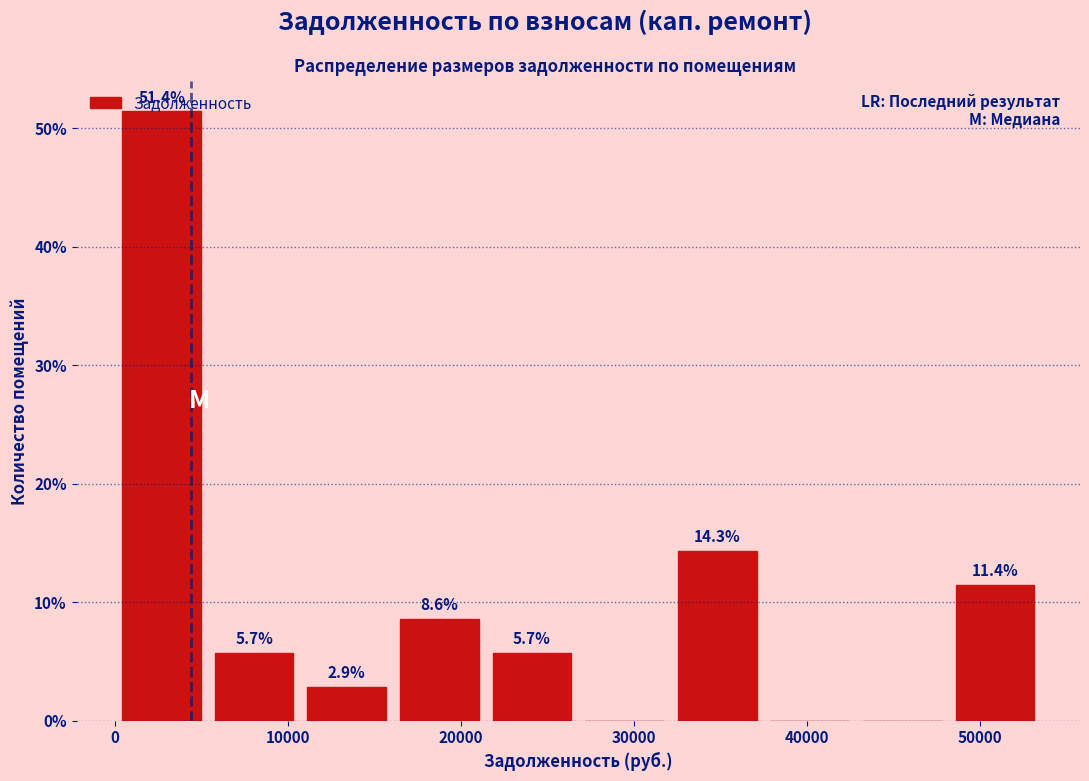

Over which range of the x-axis is the bar tallest?

0 to 5000